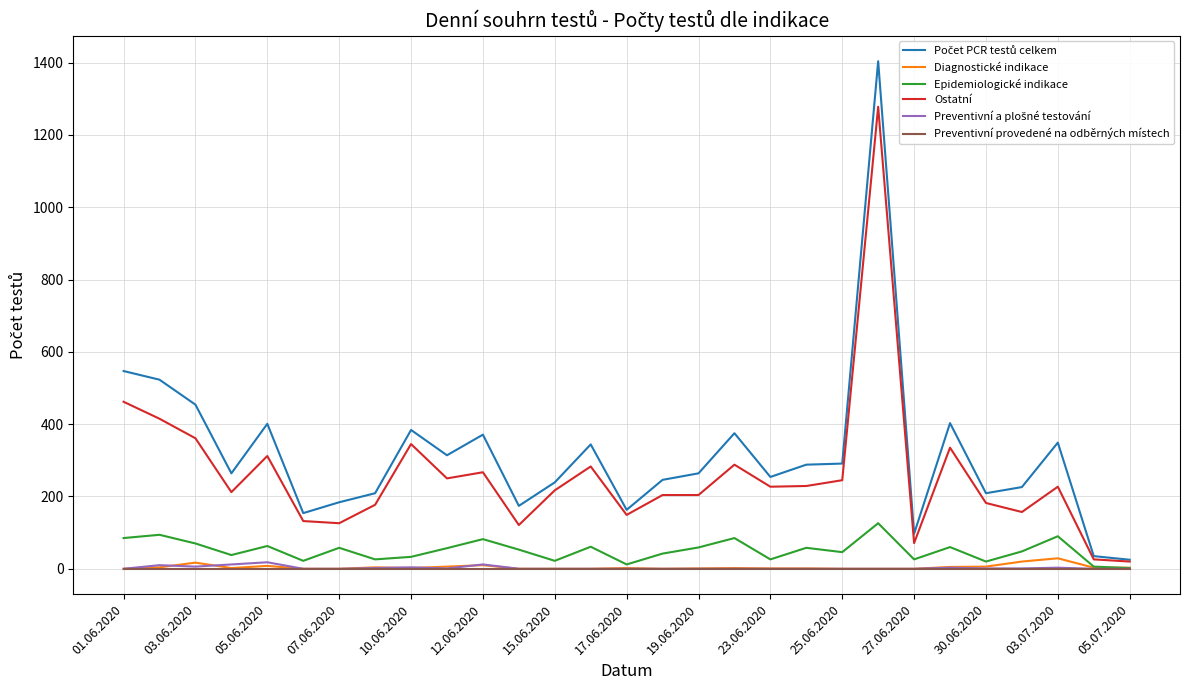

What is the highest value of the Epidemiologické indikace series?

126